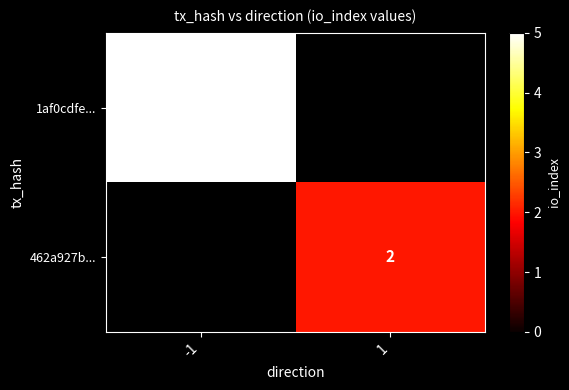

The value of 1af0cdfe... at -1 is 5. True or false?

True